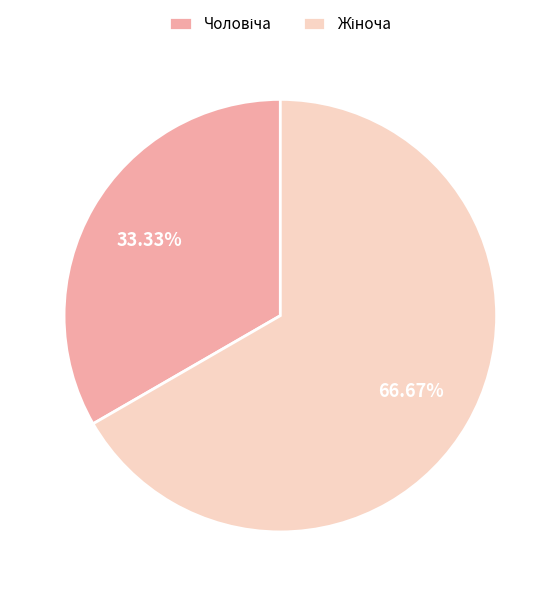

Does any single category account for the majority?

Yes